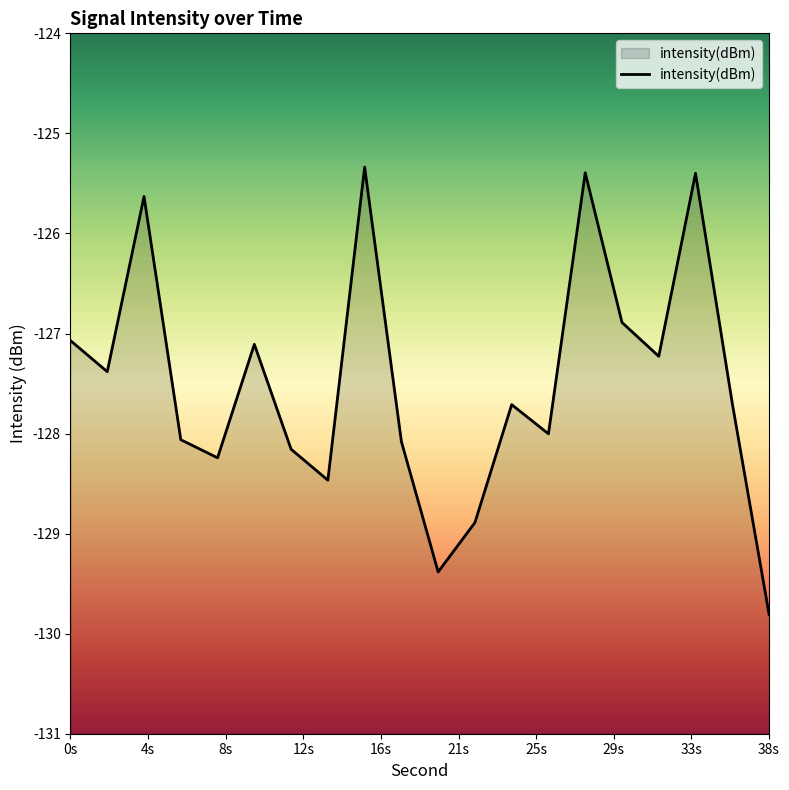

Does the chart display data point markers on the line(s)?

No